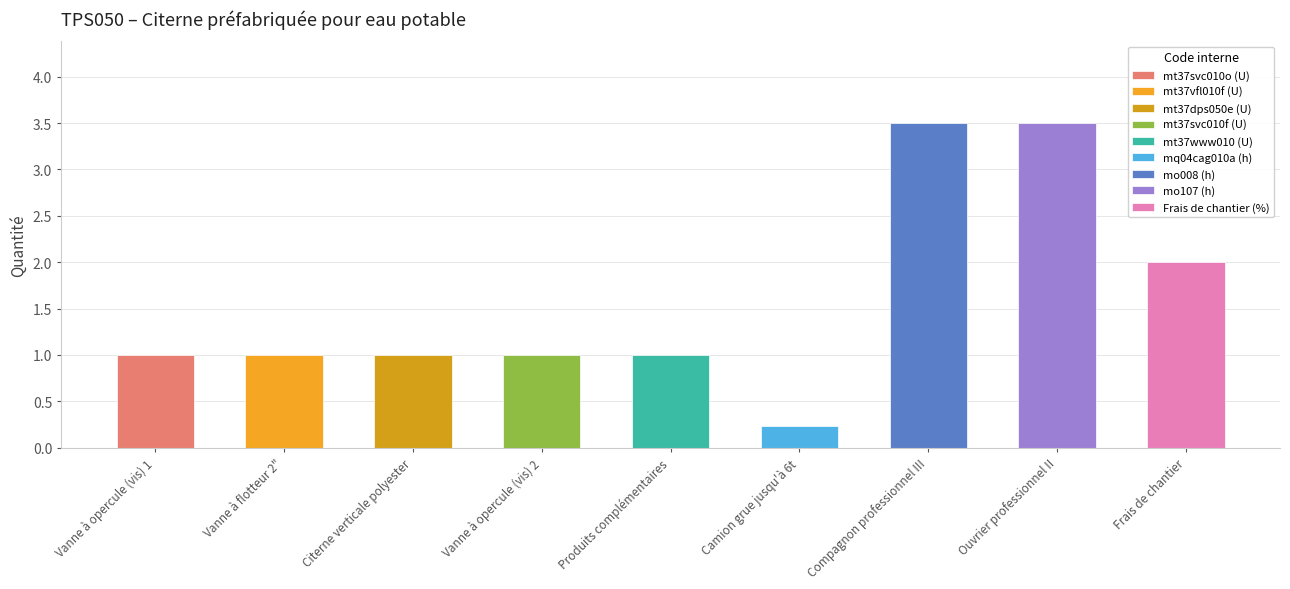

Is it true that the value at mq04cag010a is 0.2?

True